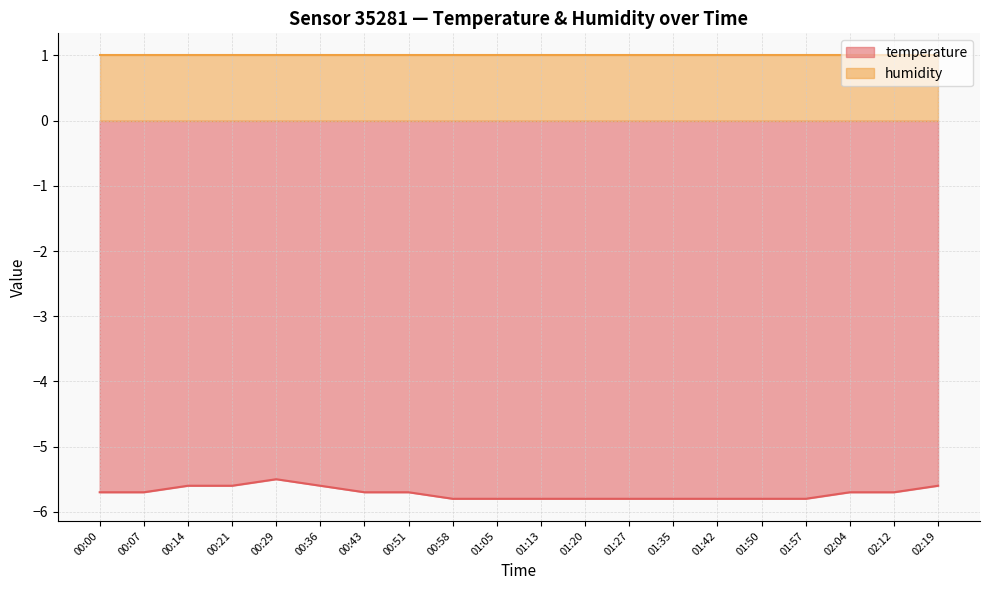

What is the greatest value displayed?

1.0